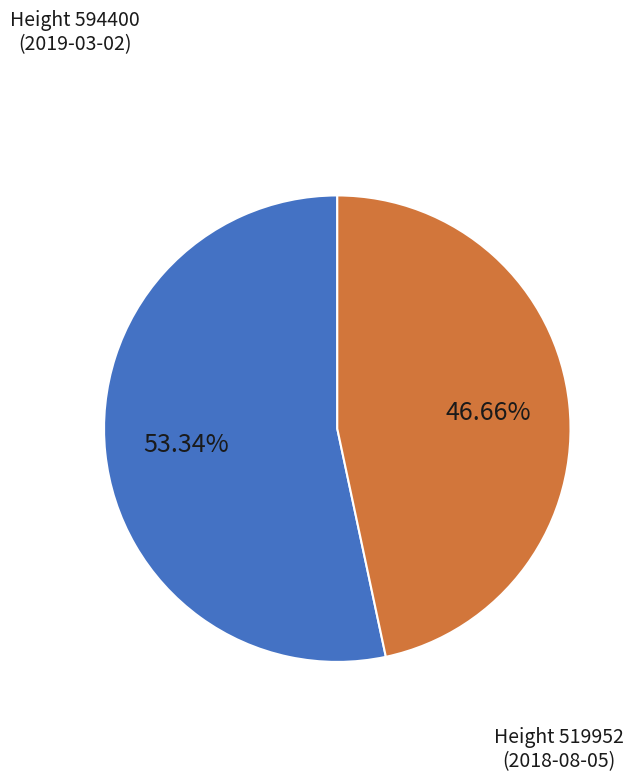

Do Height 519952 (2018-08-05) and Height 594400 (2019-03-02) together represent more than half of the pie?

Yes